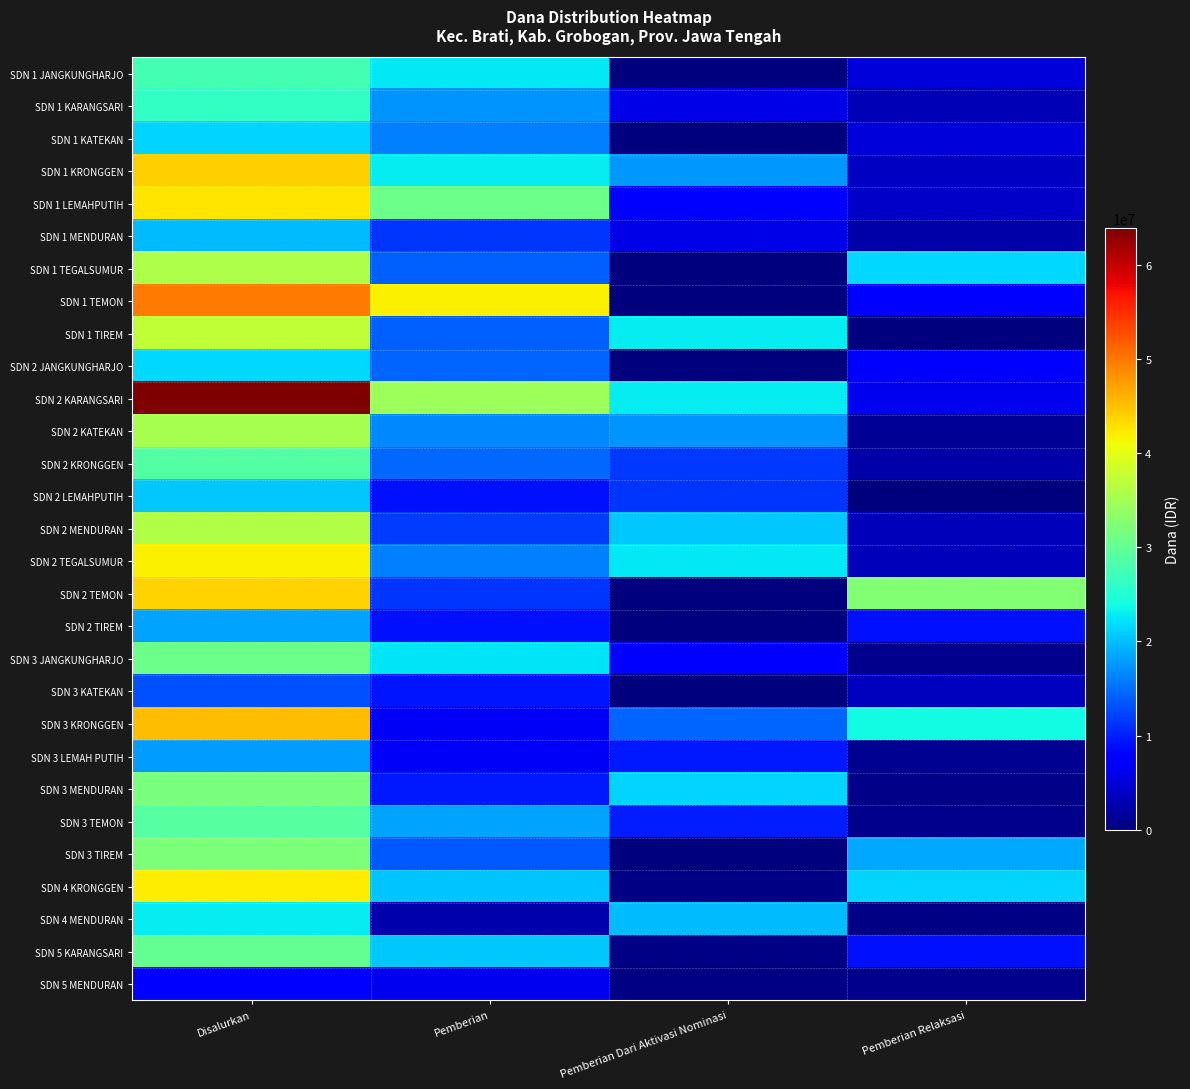

What is the maximum value shown in the chart?

63900000